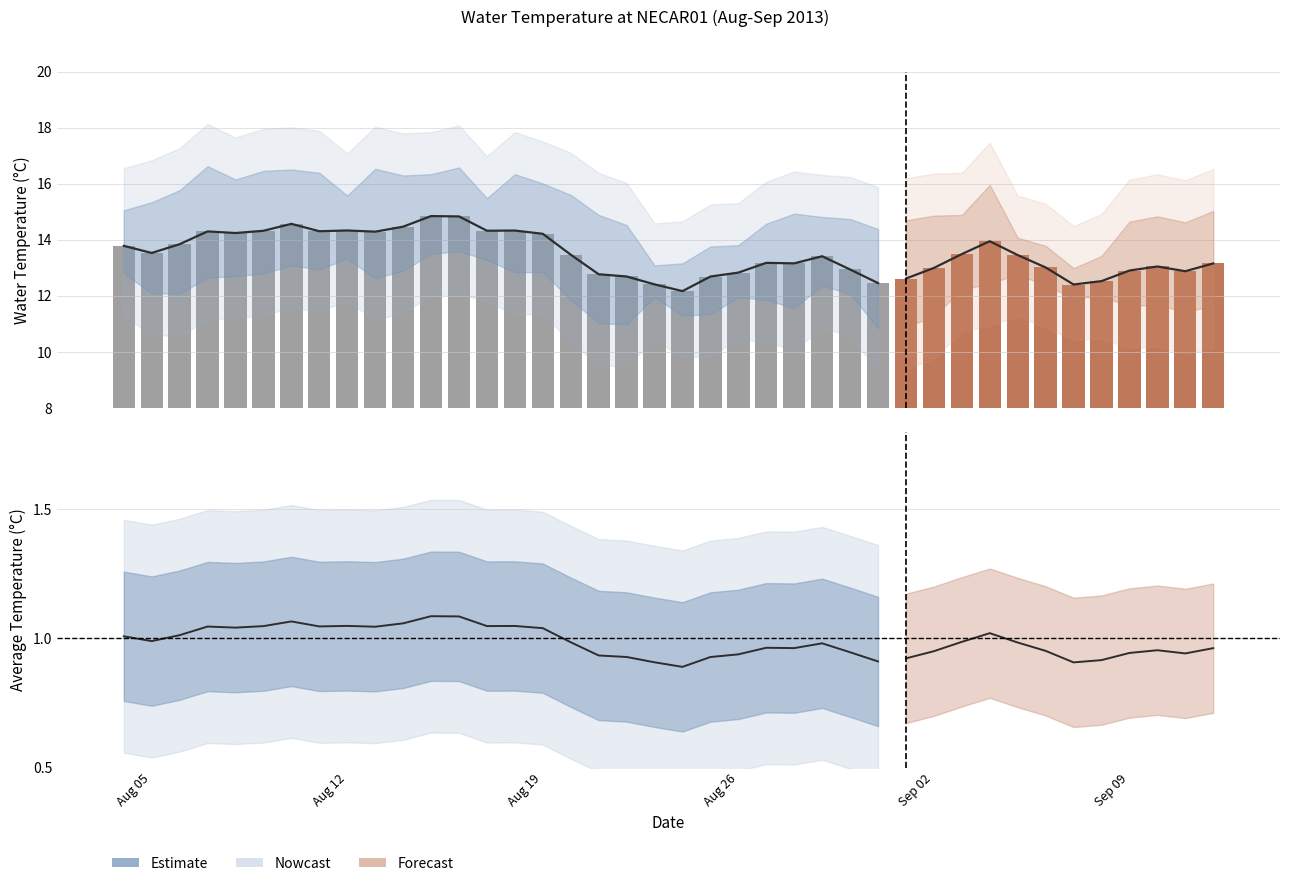

Count the number of values greater than 13.

26